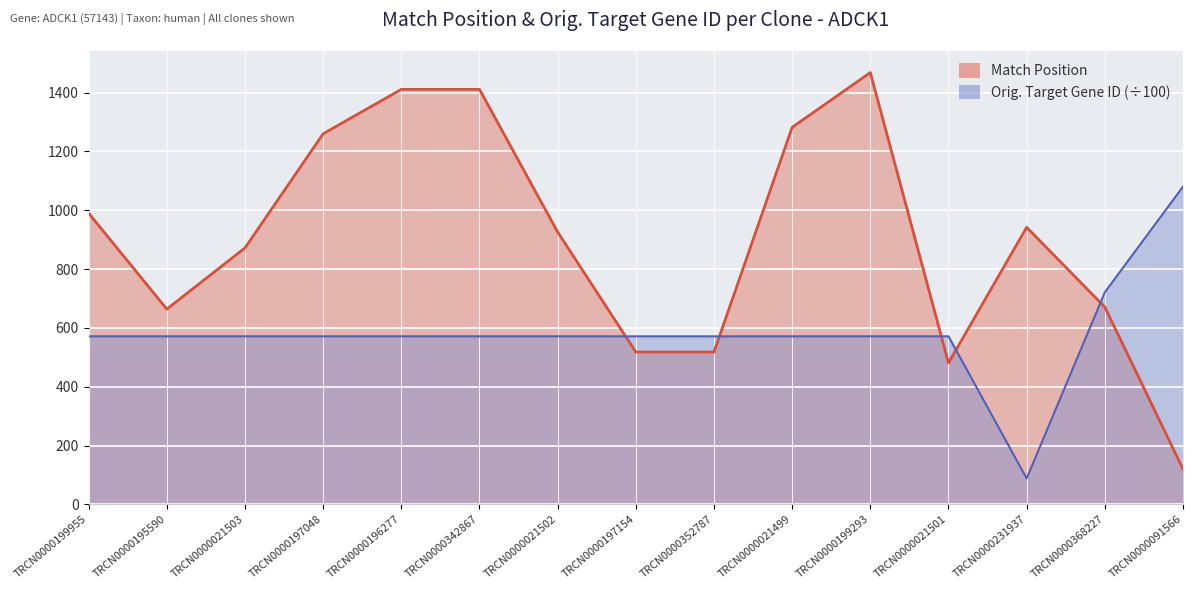

In Match Position, how many points are lower than both neighbors (excluding endpoints)?

2